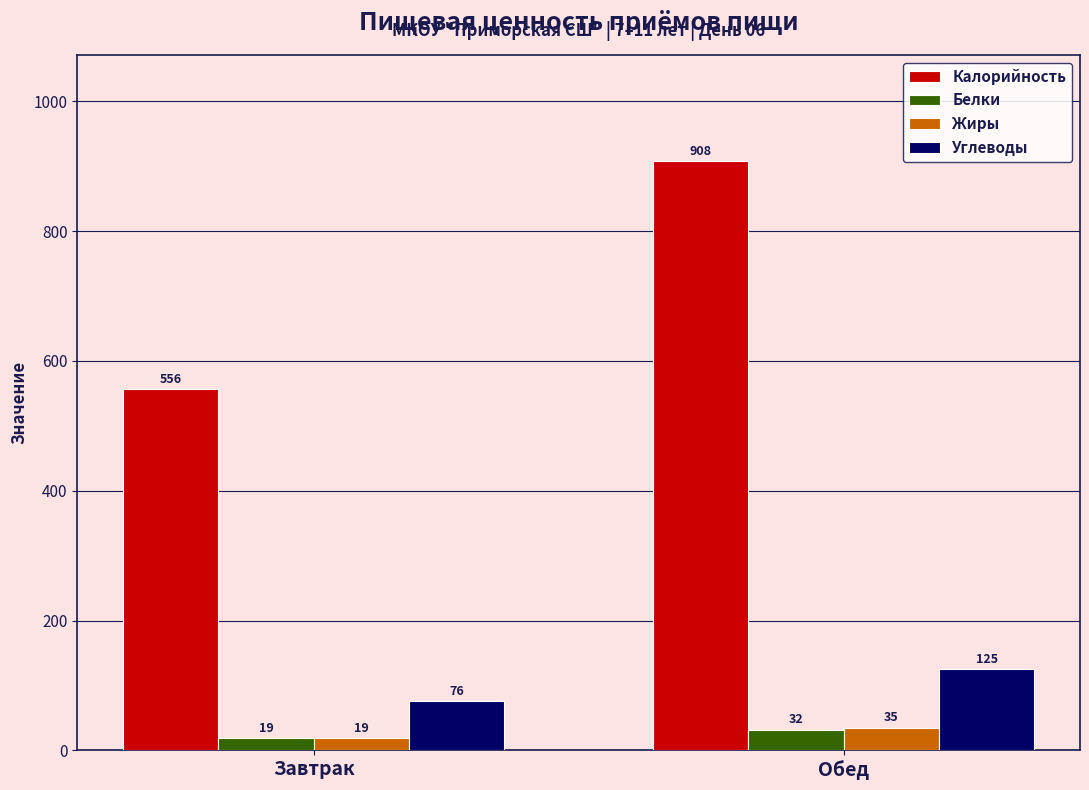

What is the lowest value of the Калорийность series?

556